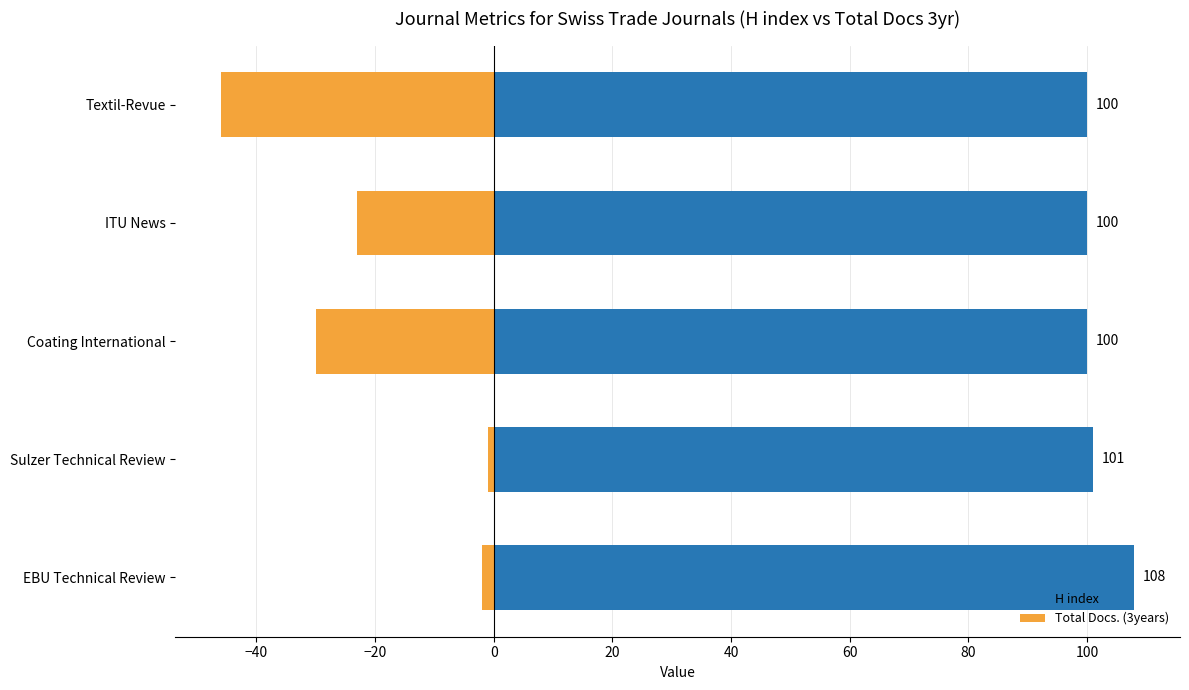

Reading right to left, list all the values displayed in this chart.

H index: 100	100	100	101	108
Total Docs. (3years): -46	-23	-30	-1	-2